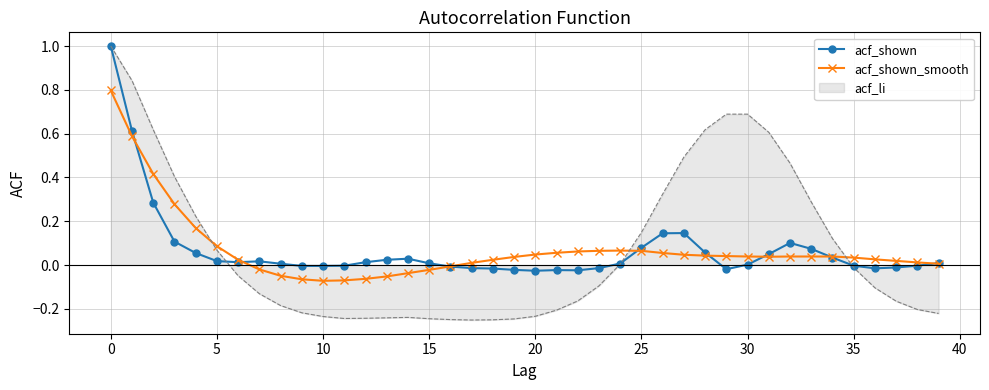

Which series has the widest spread of values?

acf_li